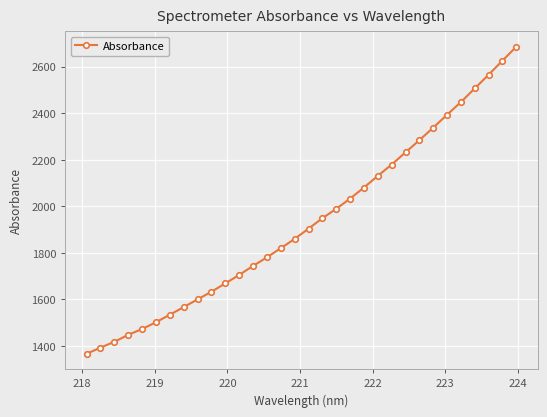

What is the value of the 29th point from the left?

2506.4